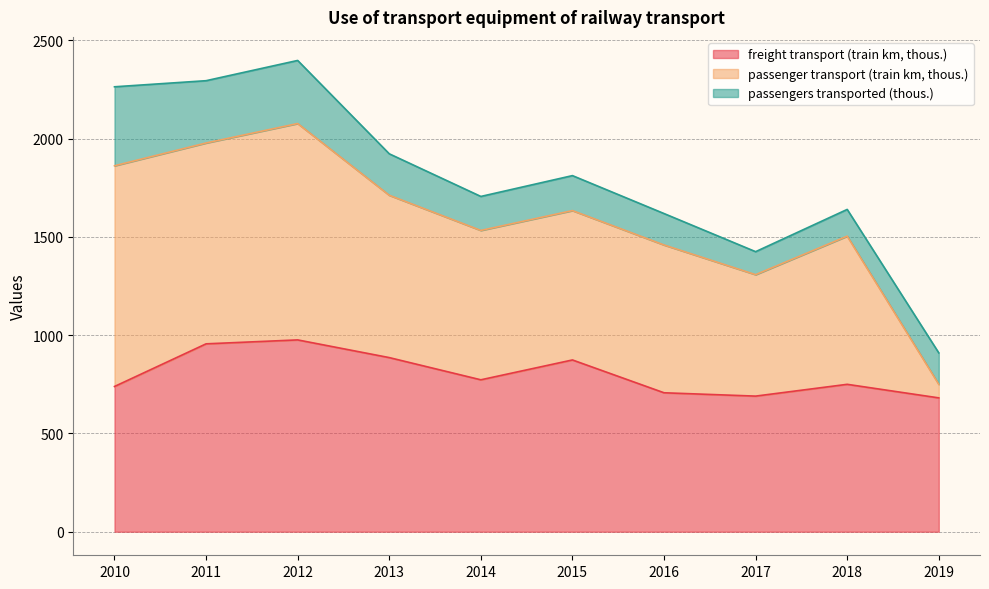

In freight transport (train km, thous.), how many points are higher than both neighbors (excluding endpoints)?

3